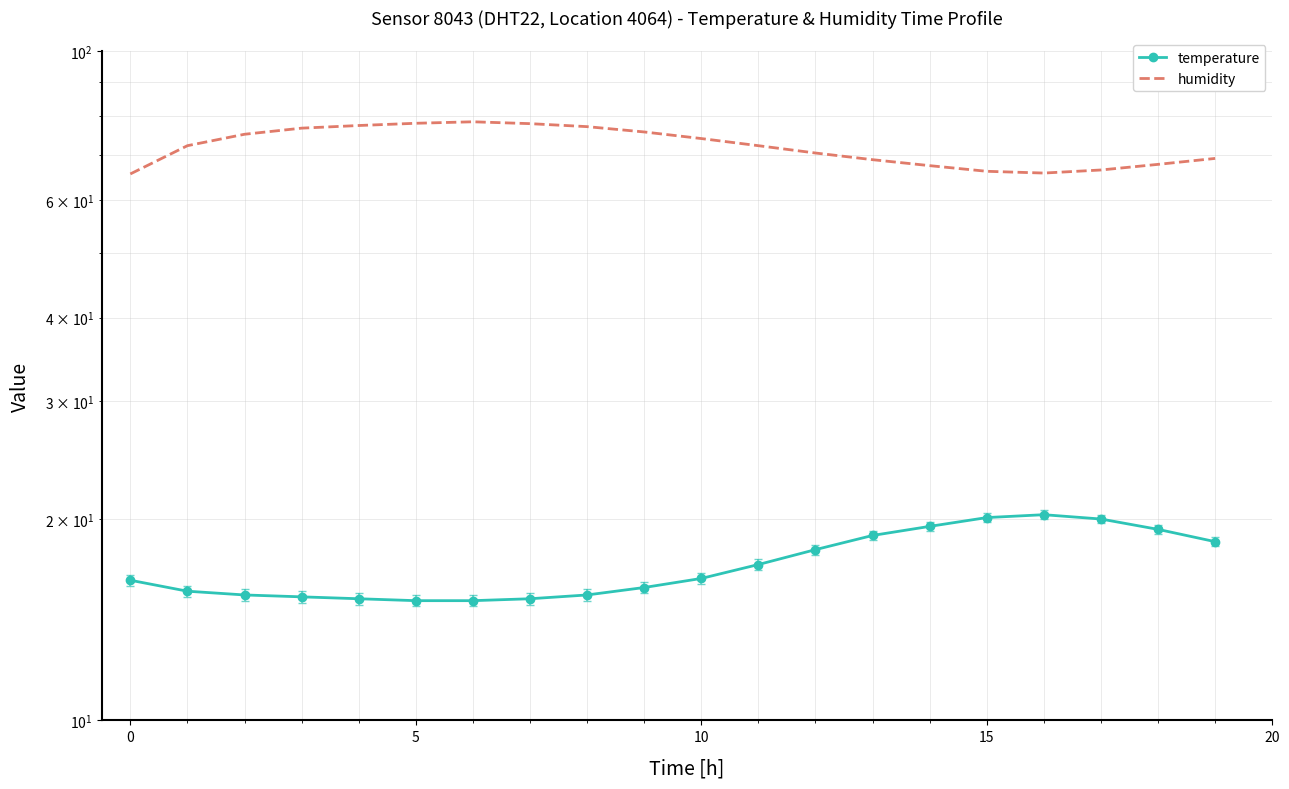

True or false: temperature and humidity intersect in this chart.

False